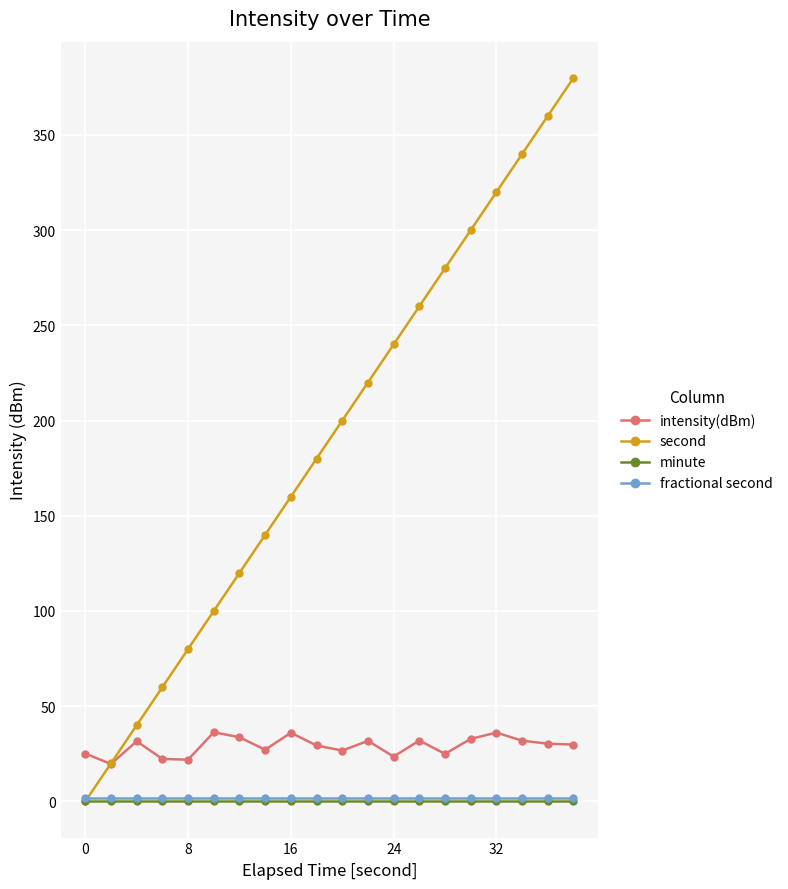

True or false: intensity(dBm) and minute intersect in this chart.

False